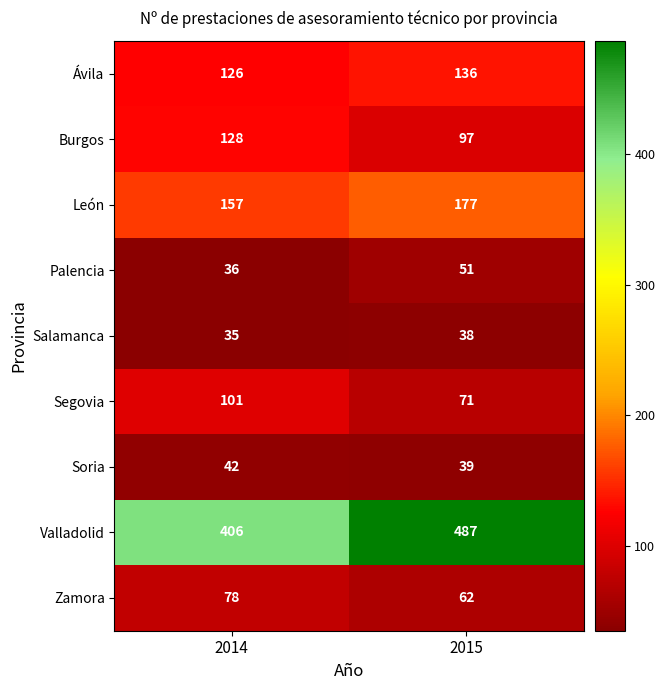

The value of Zamora at 2014 is 78. True or false?

True